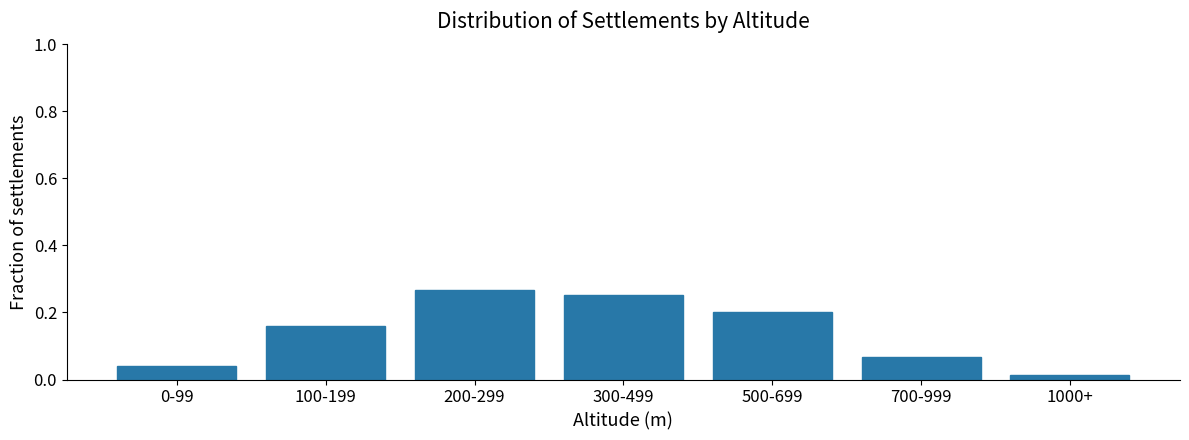

Which has a higher value, 500-699 or 100-199?

500-699